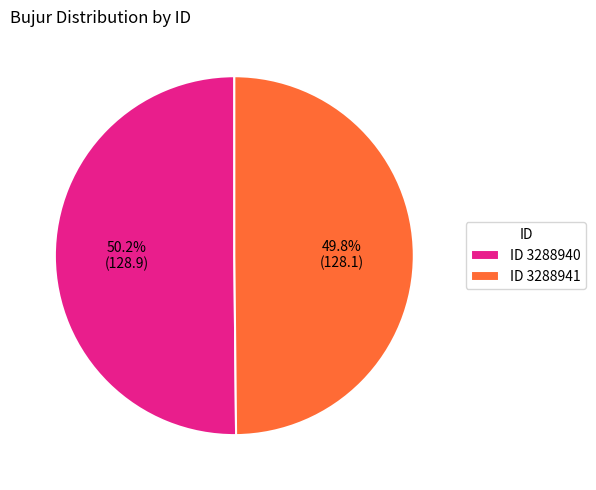

Count the number of slices in the pie.

2